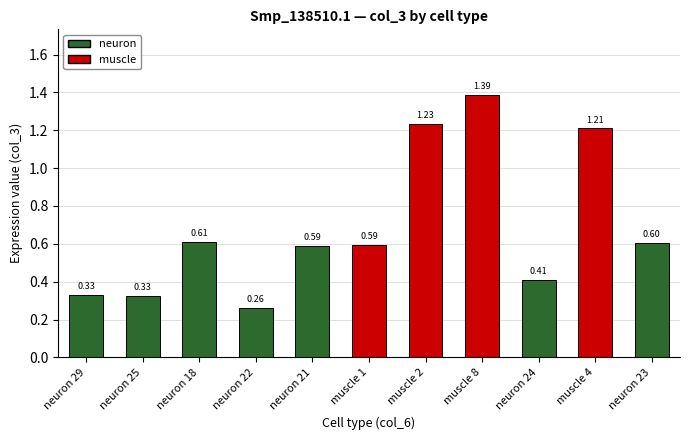

What is the change in value from neuron 22 to muscle 4?

+0.9